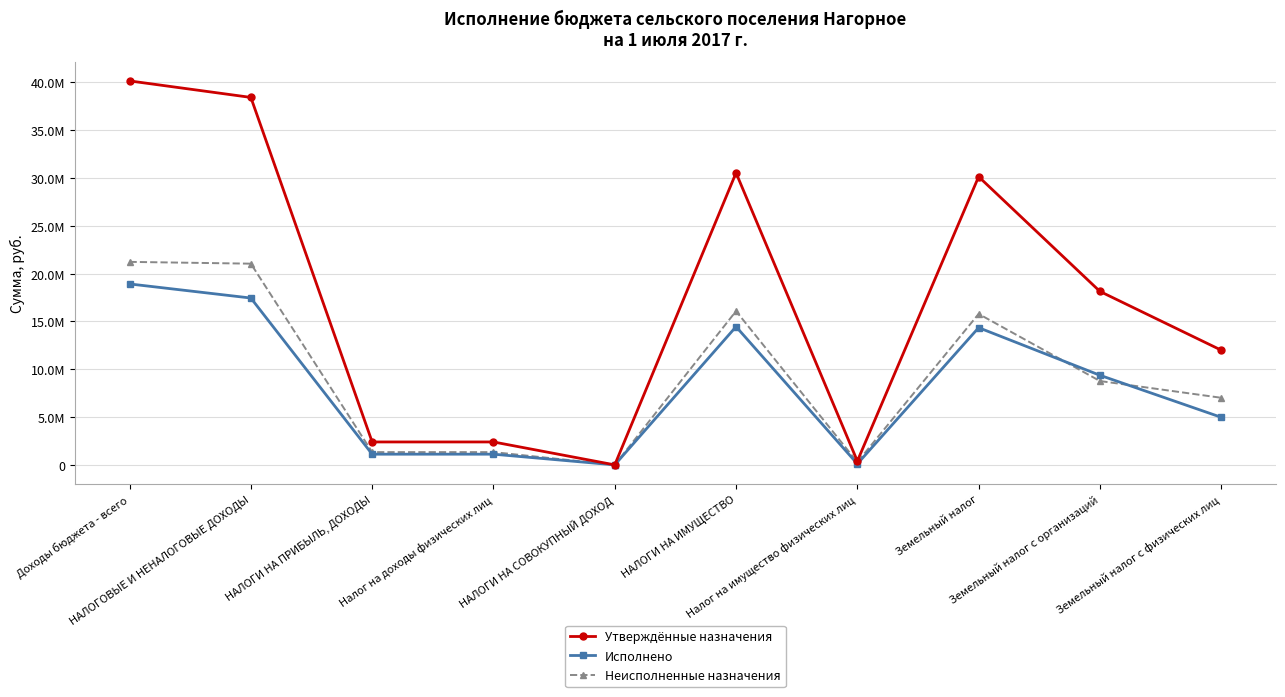

True or false: Неисполненные назначения has more than 1 interior local peaks.

True